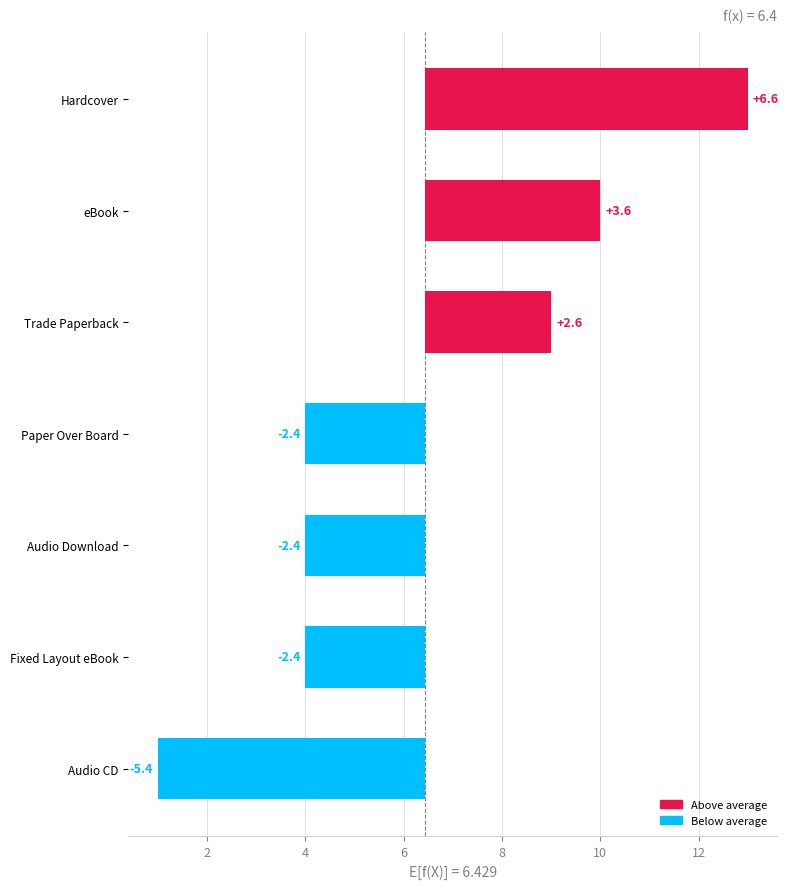

What is the smallest value displayed?

-5.4